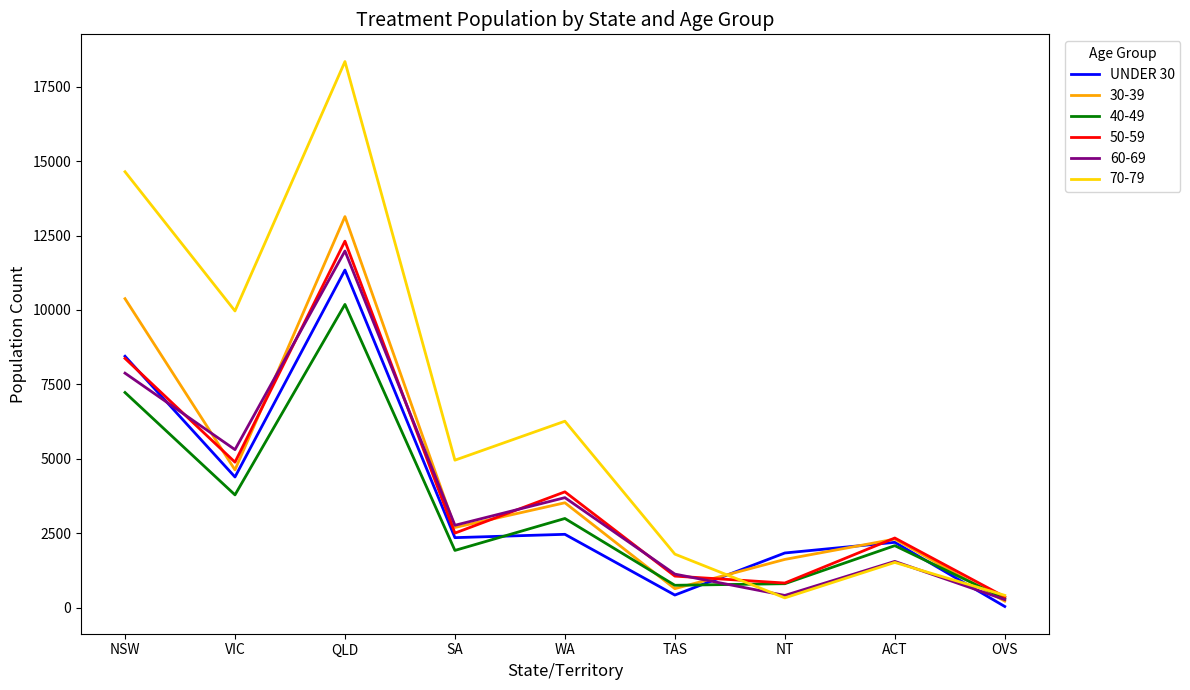

Which category has the highest value across all series?

QLD